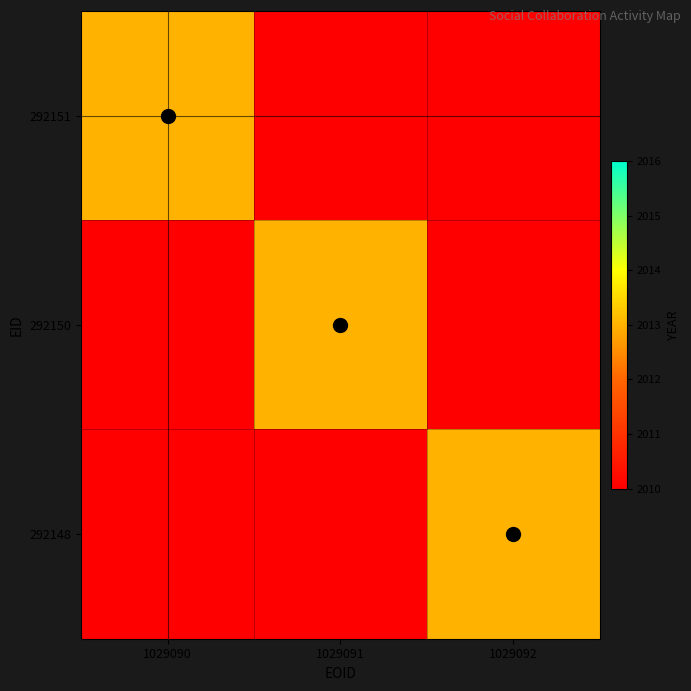

Which series has the largest range (max minus min)?

292151